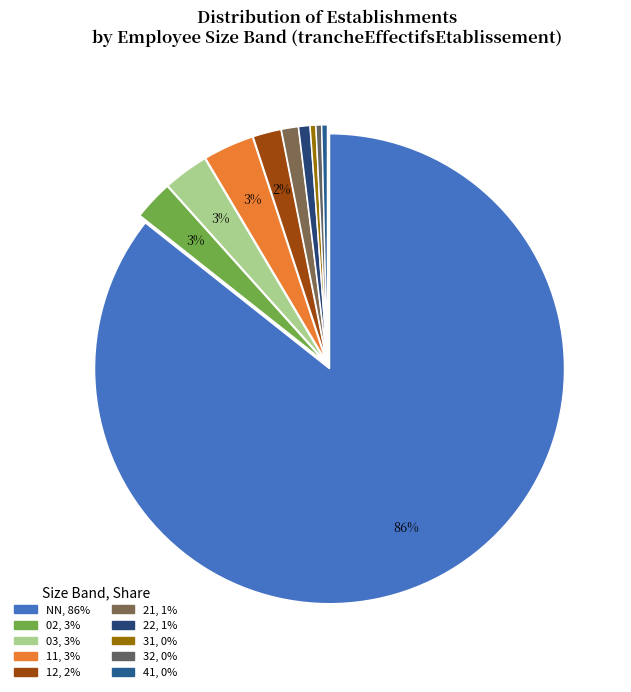

How many segments does this pie chart have?

10